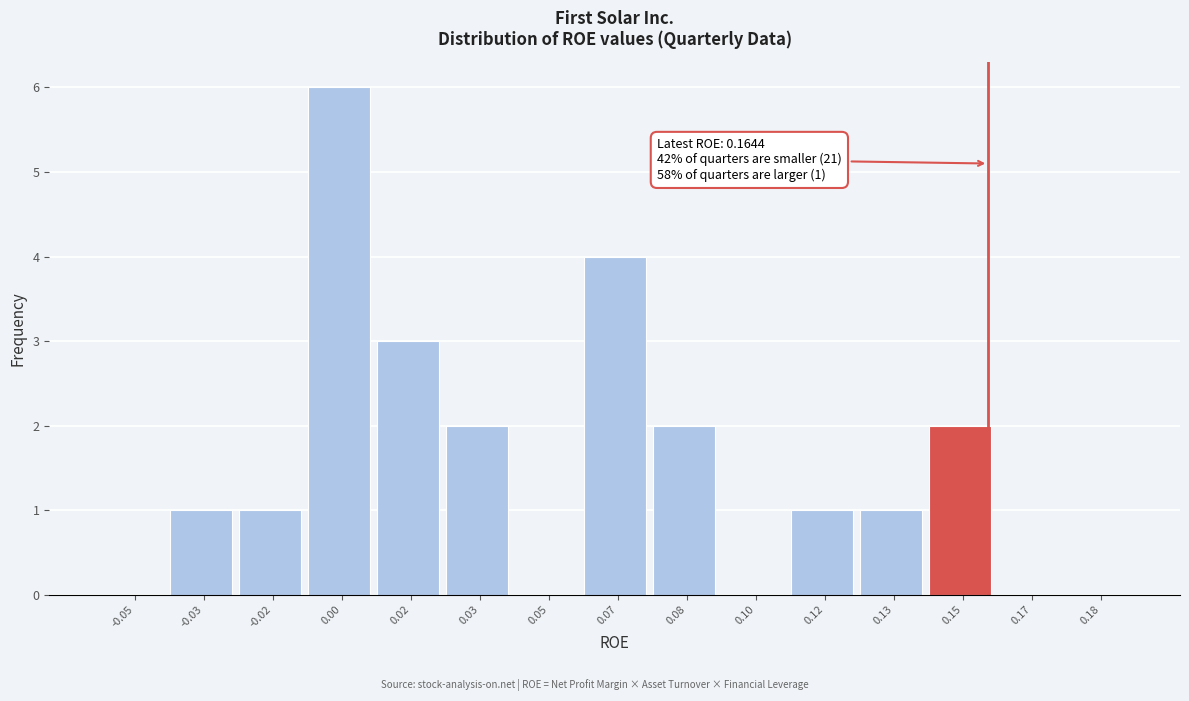

Reading left to right, extract all data points from this chart.

-0.05=0	-0.03=1	-0.02=1	0.00=6	0.02=3	0.03=2	0.05=0	0.07=4	0.08=2	0.10=0	0.12=1	0.13=1	0.15=2	0.17=0	0.18=0